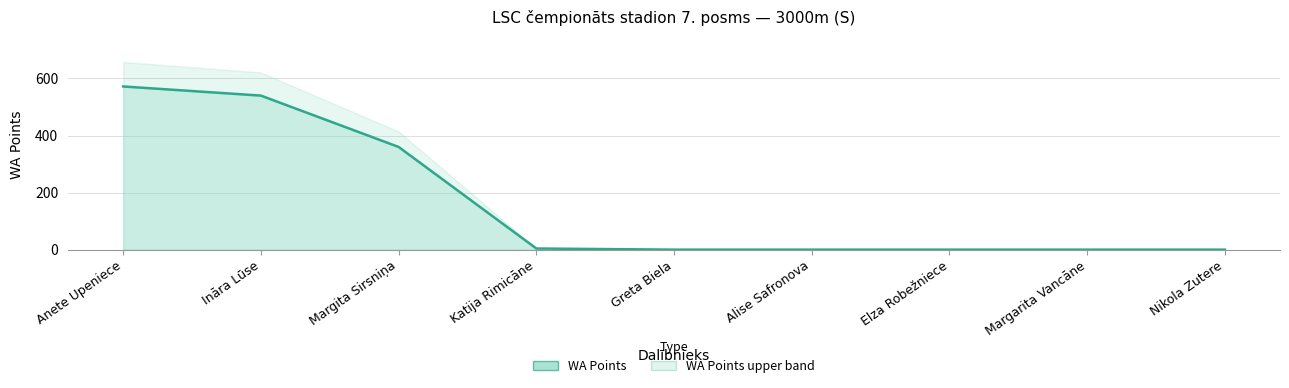

What is the ratio of the value at Anete Upeniece to the value at Katija Rimicāne?

143.0